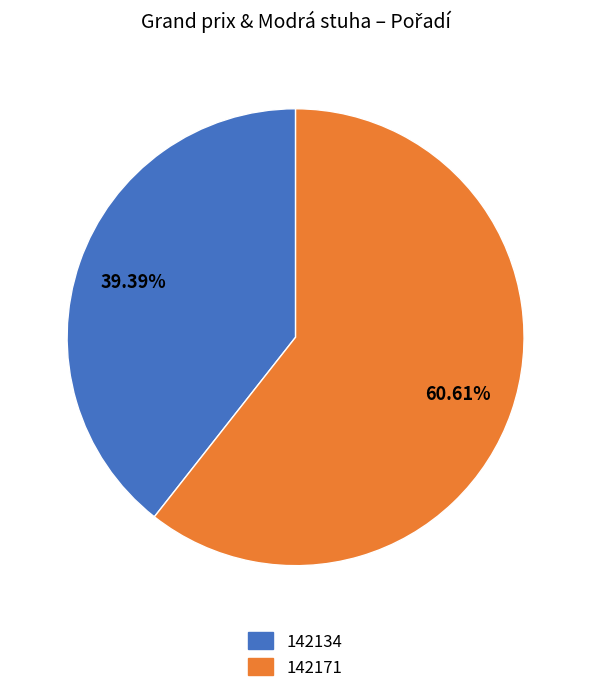

To the nearest percent, what portion does 142171 represent?

61%